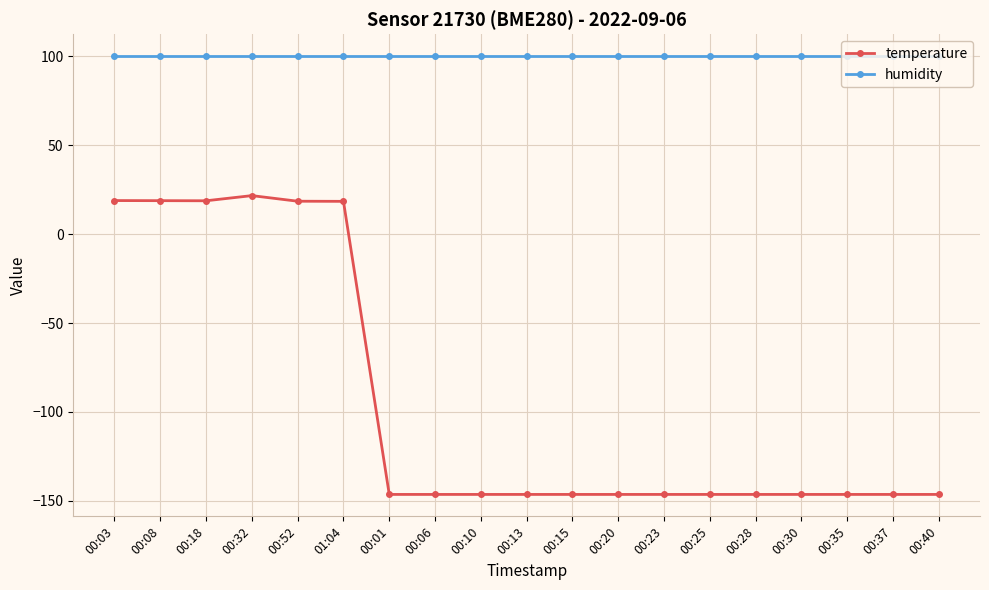

What is the value of the humidity point at the 19th from the left?

100.0